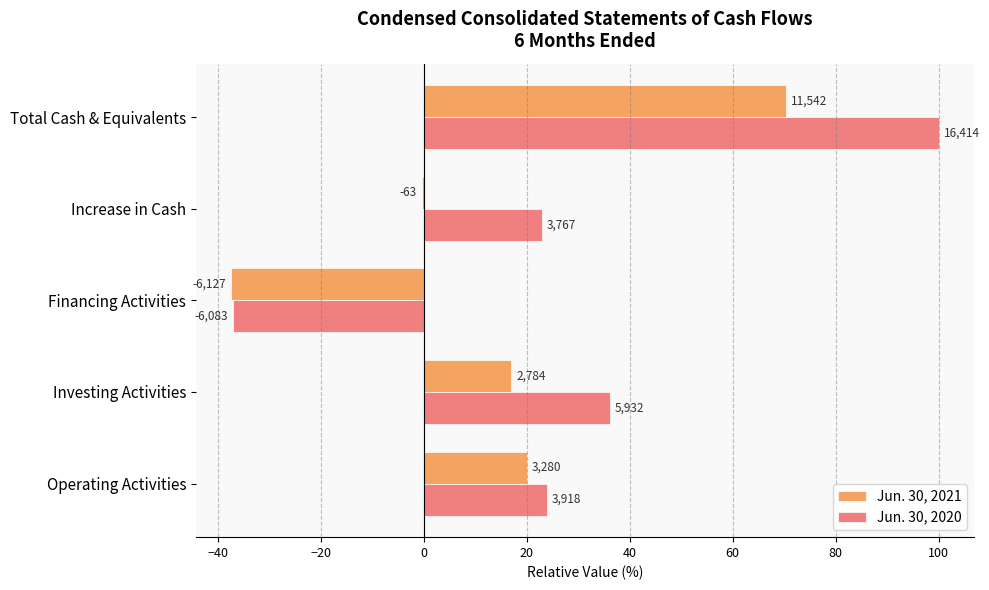

Reading left to right, transcribe all the data shown in this chart.

Jun. 30, 2021: 20.0	17.0	-37.3	-0.4	70.3
Jun. 30, 2020: 23.9	36.1	-37.1	22.9	100.0